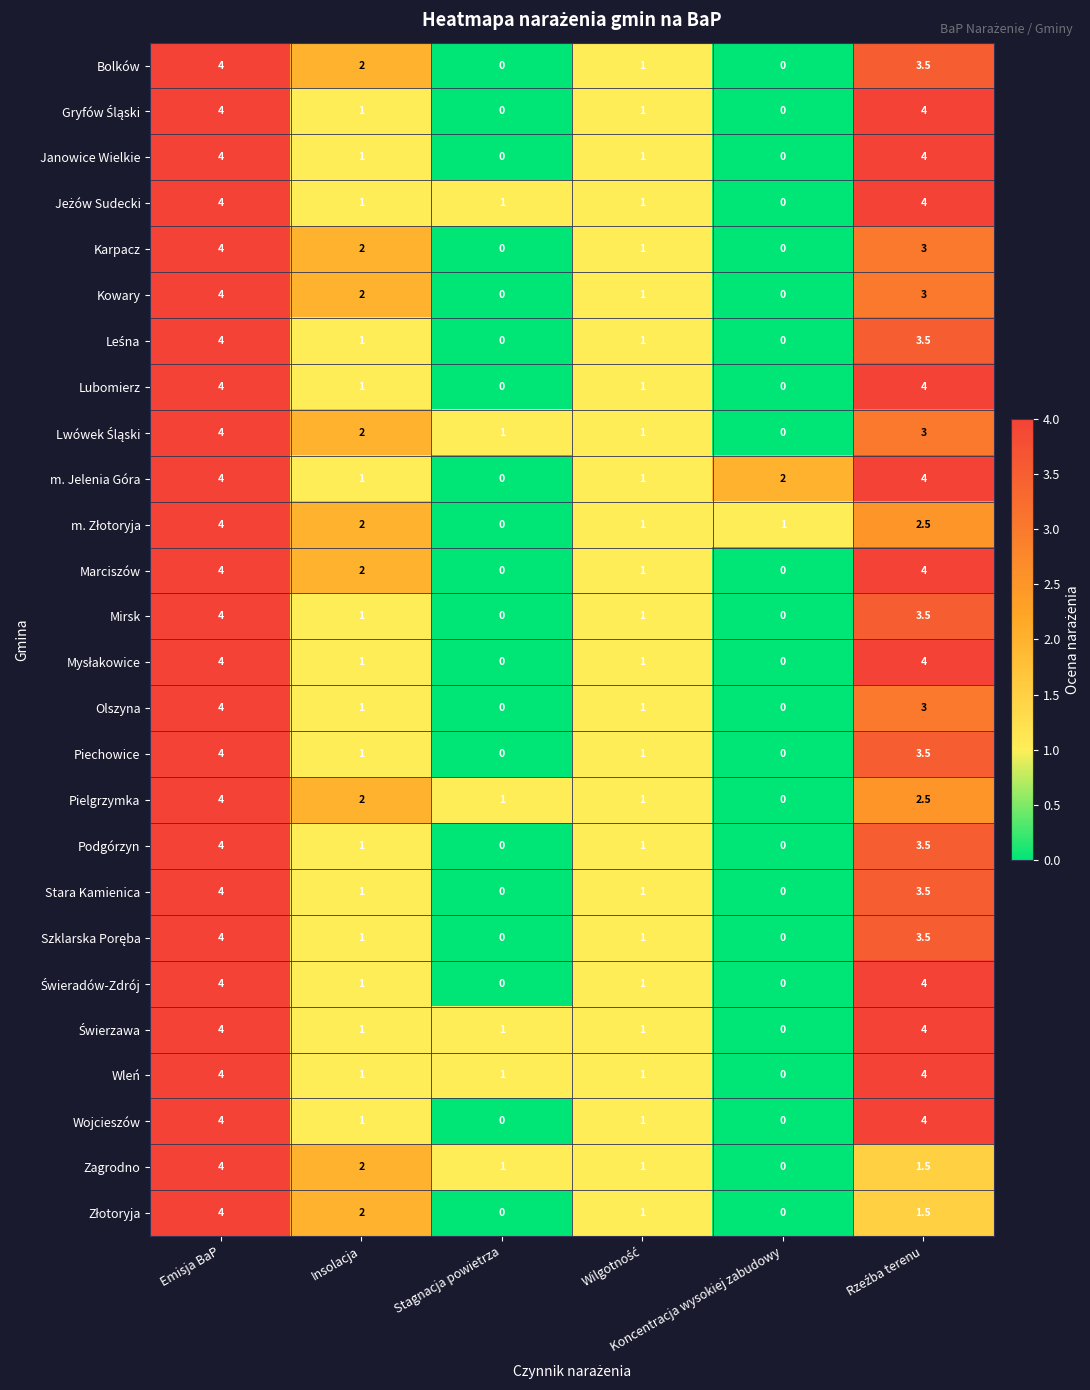

What is the maximum value shown in the chart?

4.0